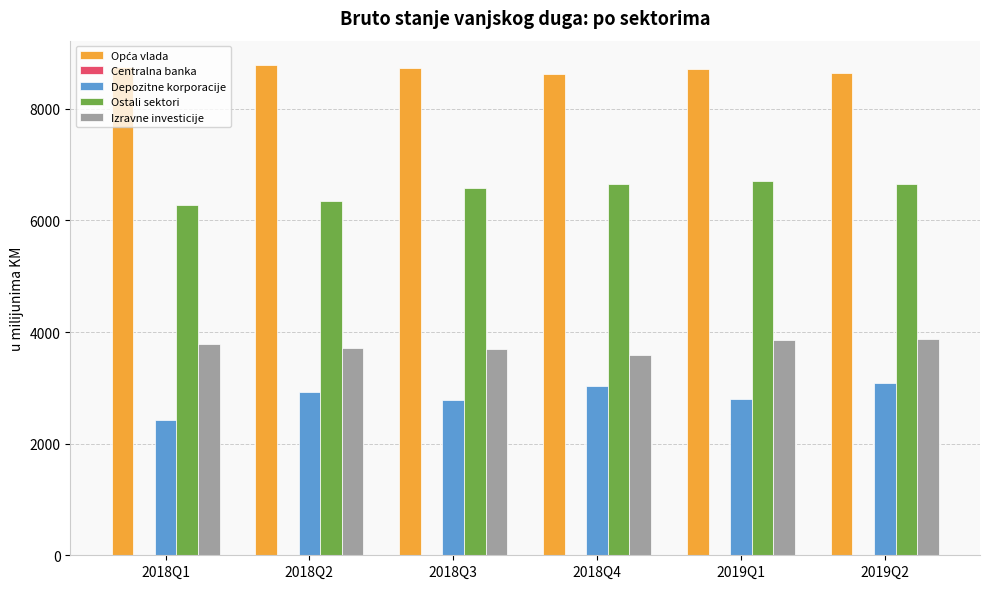

What is the greatest value displayed?

8783.1